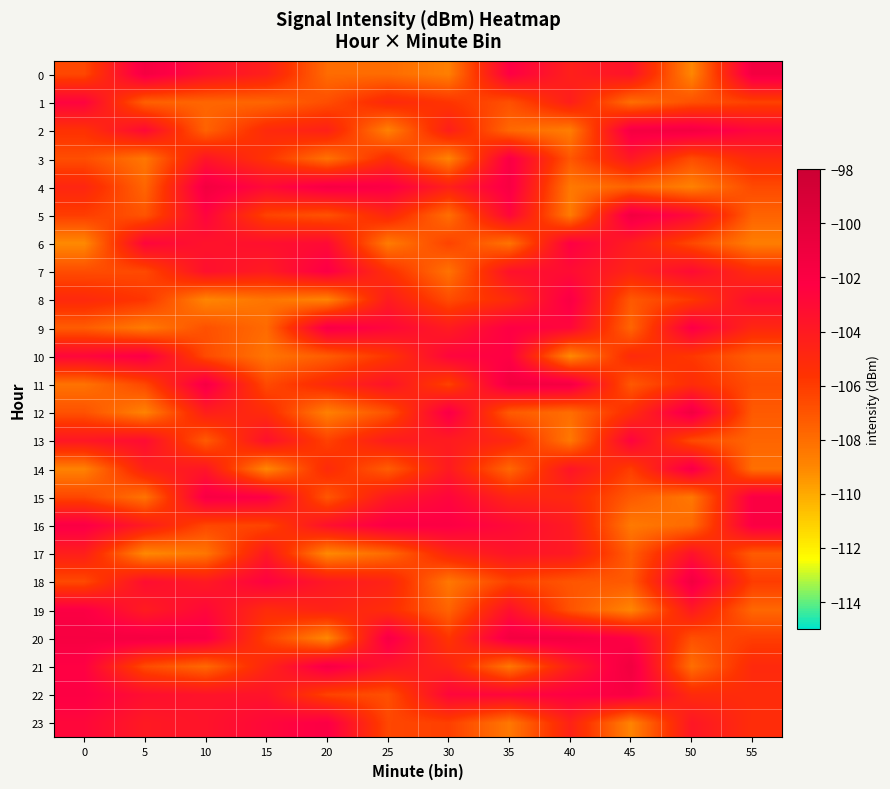

Count the number of data series in this chart.

24